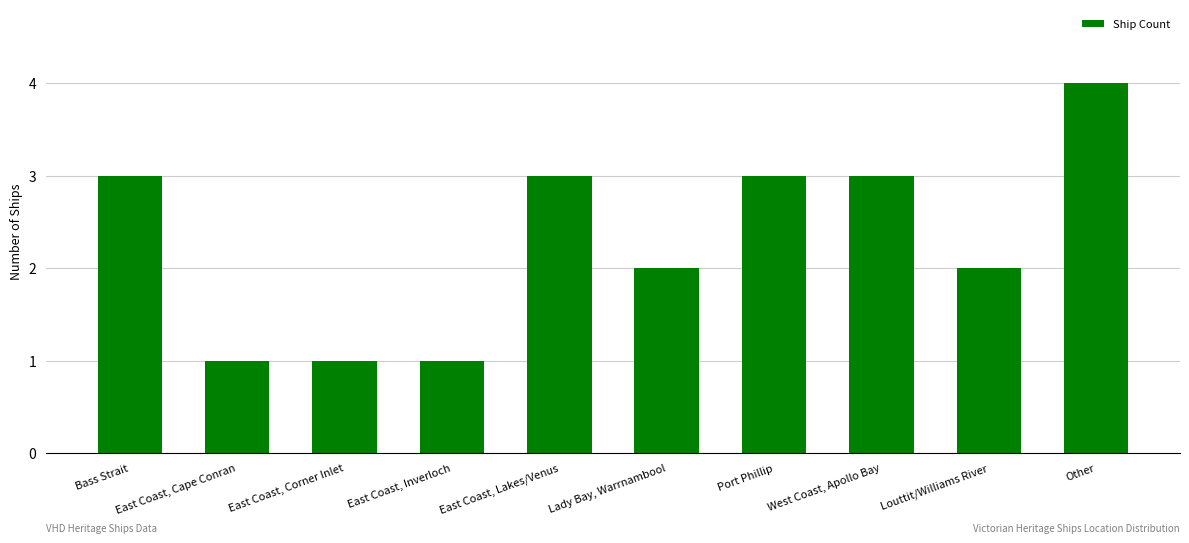

What is the ratio of the value at East Coast, Lakes/Venus to the value at East Coast, Cape Conran?

3.0